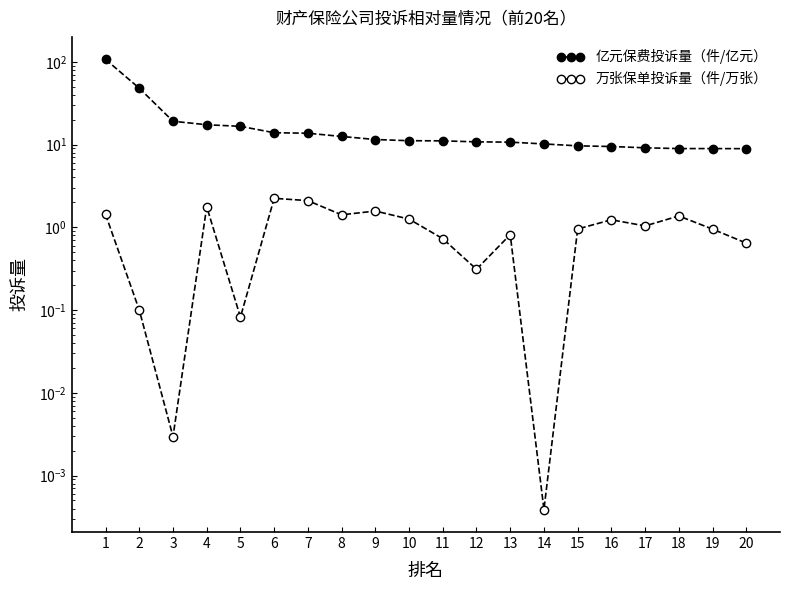

Rank the series by their maximum value, from lowest to highest.

万张保单投诉量（件/万张）, 亿元保费投诉量（件/亿元）